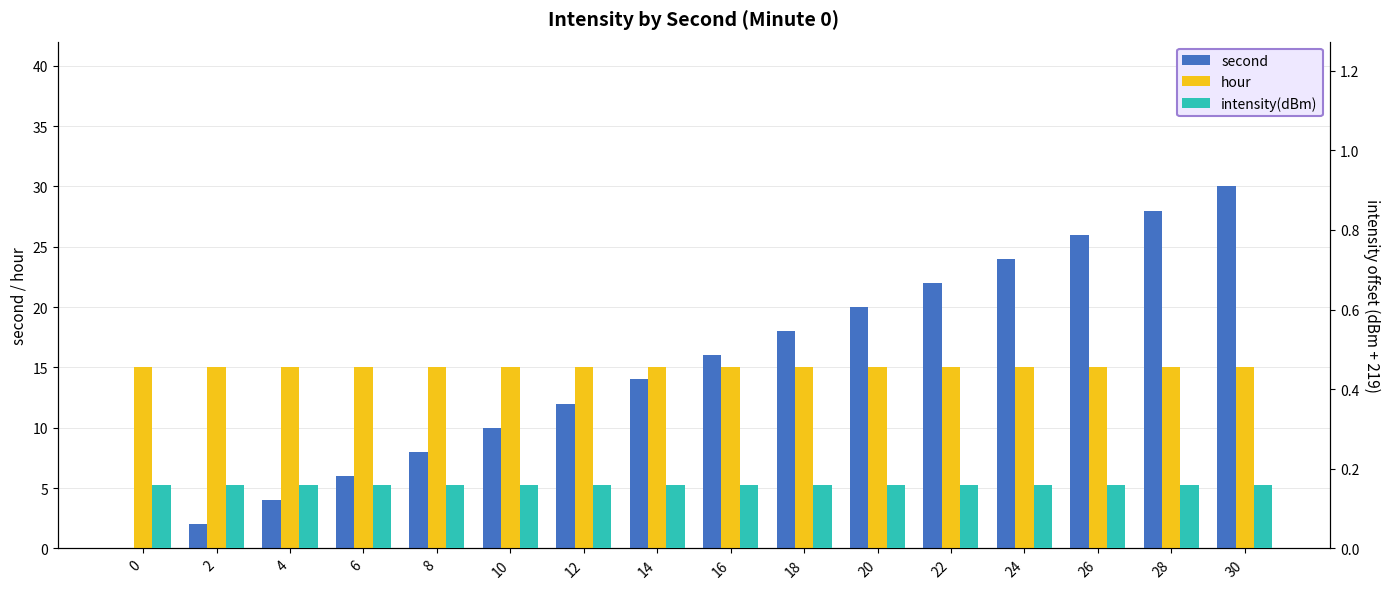

What is the lowest value of the intensity(dBm) series?

0.2